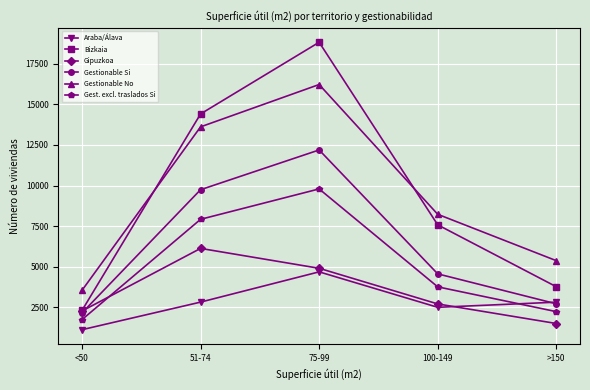

What is the lowest value of the Gipuzkoa series?

1503